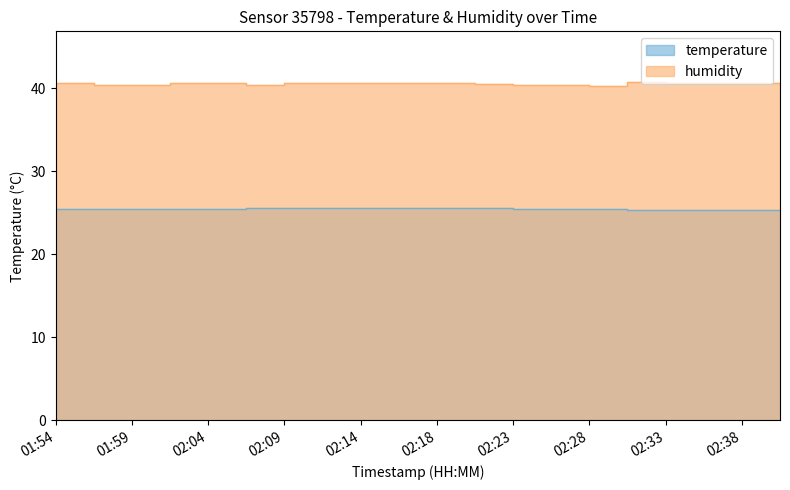

What is the sum of all humidity values?

810.8